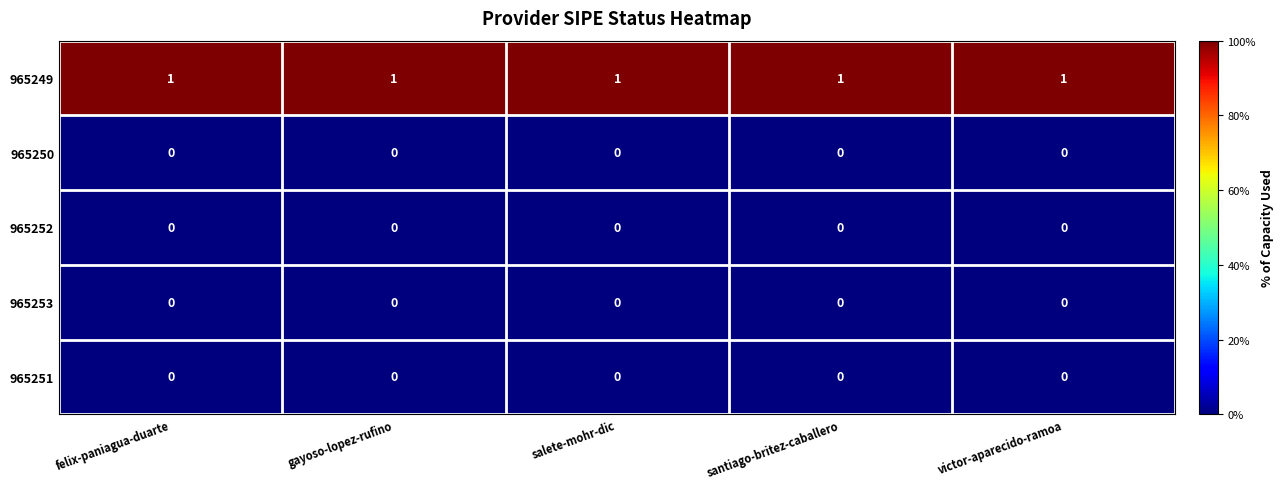

At how many categories does at least one series exceed 0?

5